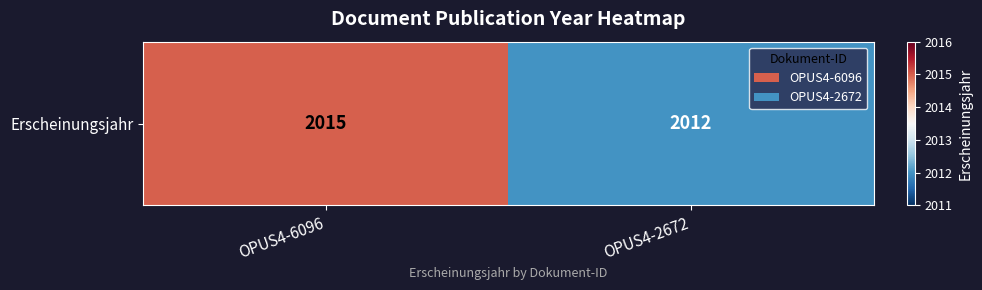

Rank the categories by value from highest to lowest.

OPUS4-6096, OPUS4-2672